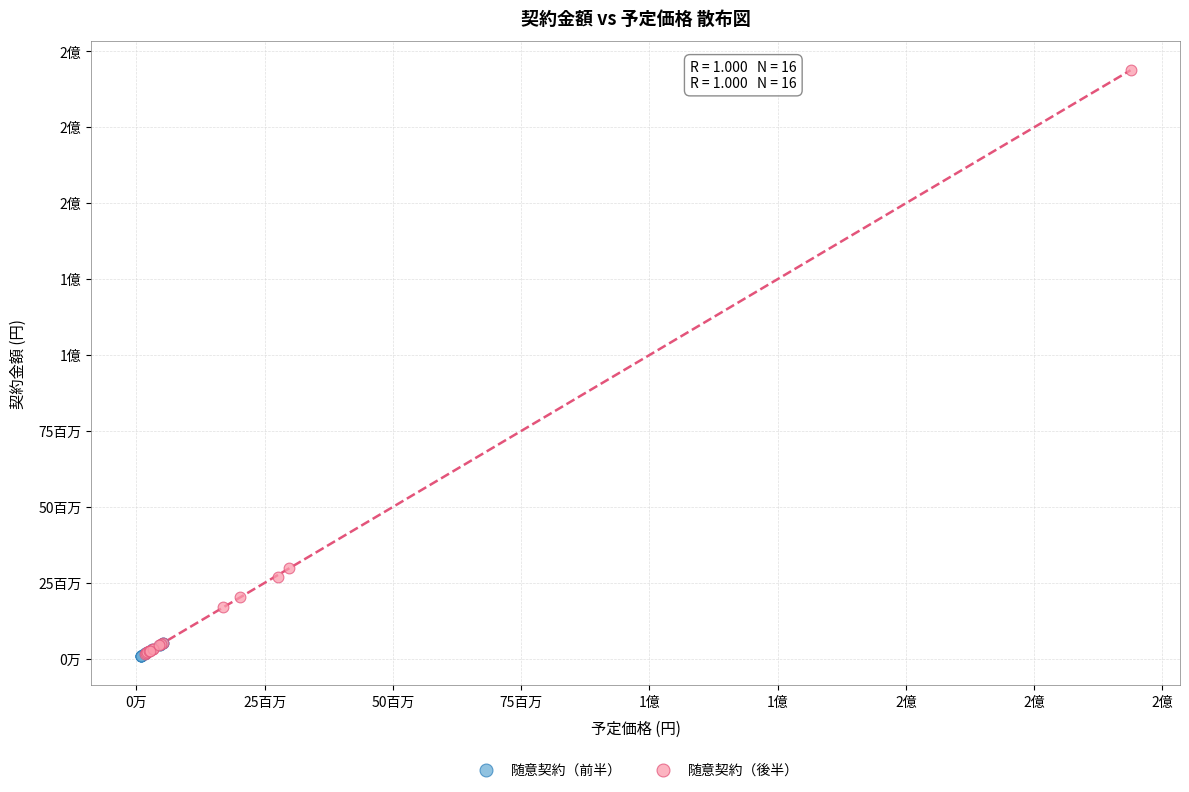

What are all the series names shown in the legend?

随意契約（前半）, 随意契約（後半）